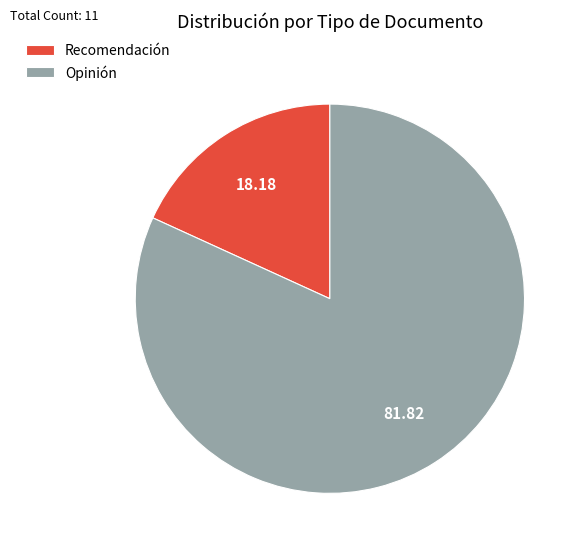

Combined, do Recomendación and Opinión account for over 50%?

Yes